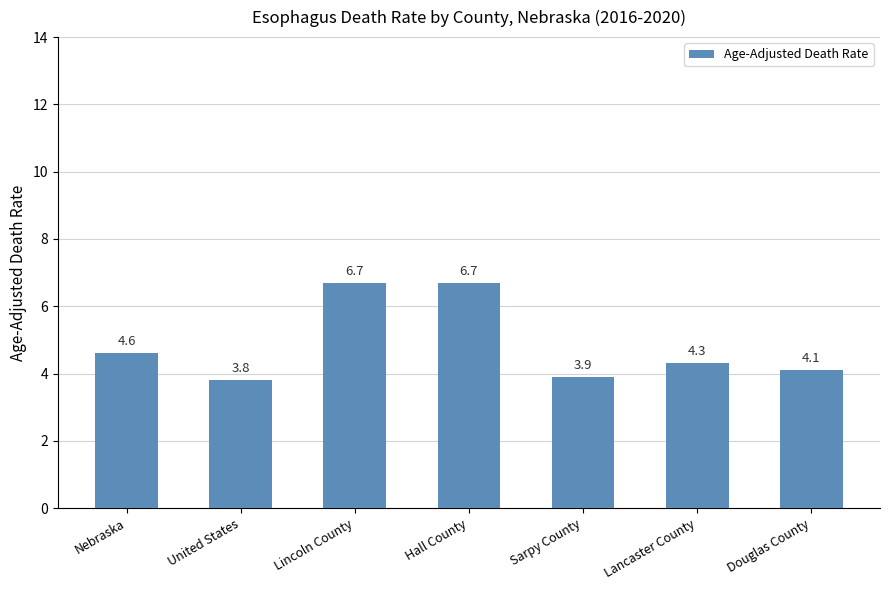

How many values are between 3 and 6?

5